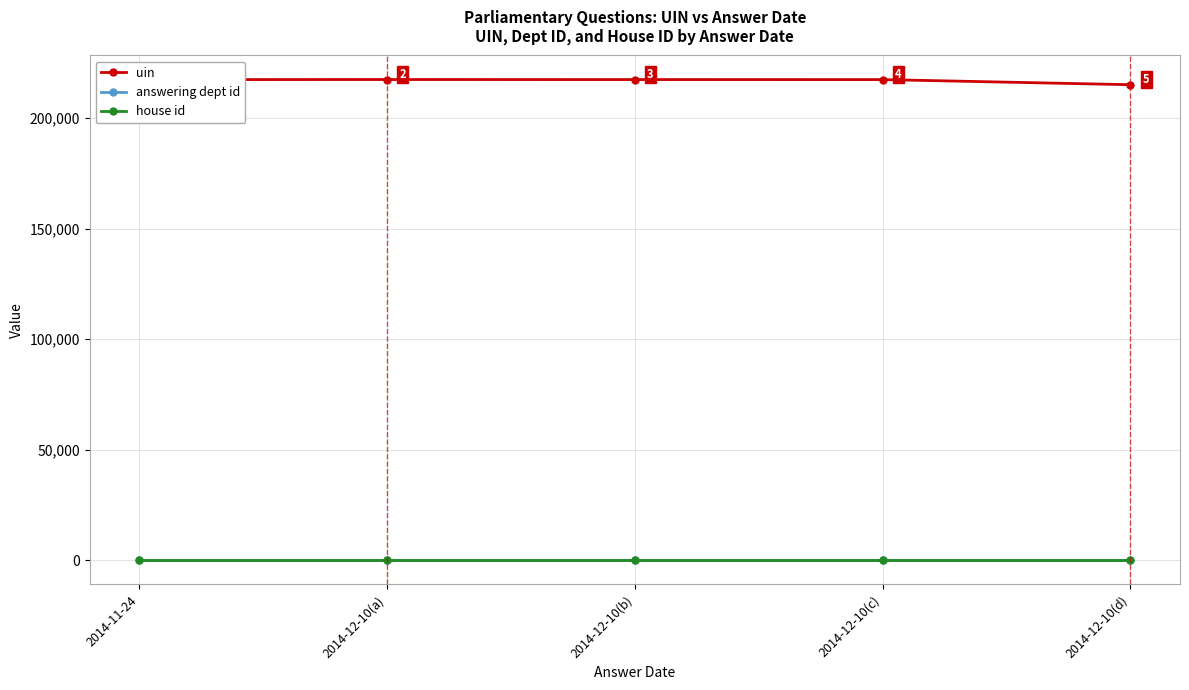

What is the average value of the uin series?

217037